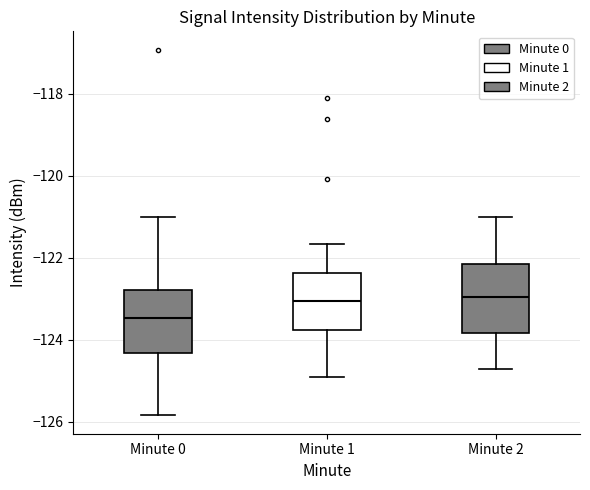

Reading left to right, read every box against the y-axis: the position of its median line, the range the box covers, and the ends of its whiskers. The values are not printed on the chart, so give them approximately, as read against the axis.

Minute 0: median -123.4, box -124.4 to -122.8, whiskers -125.8 to -121.0
Minute 1: median -123.0, box -123.8 to -122.4, whiskers -124.8 to -121.6
Minute 2: median -123.0, box -123.8 to -122.2, whiskers -124.6 to -121.0